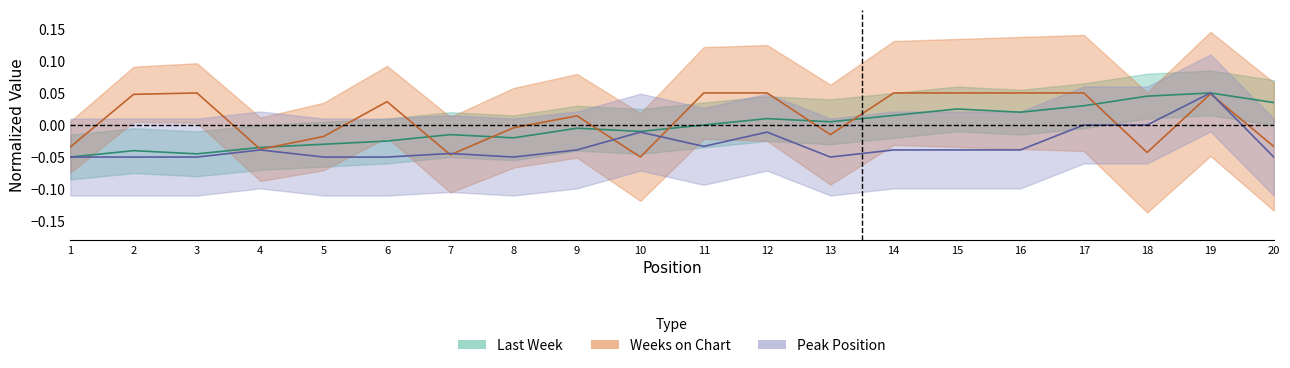

True or false: Weeks on Chart has more than 0 interior local peaks.

True